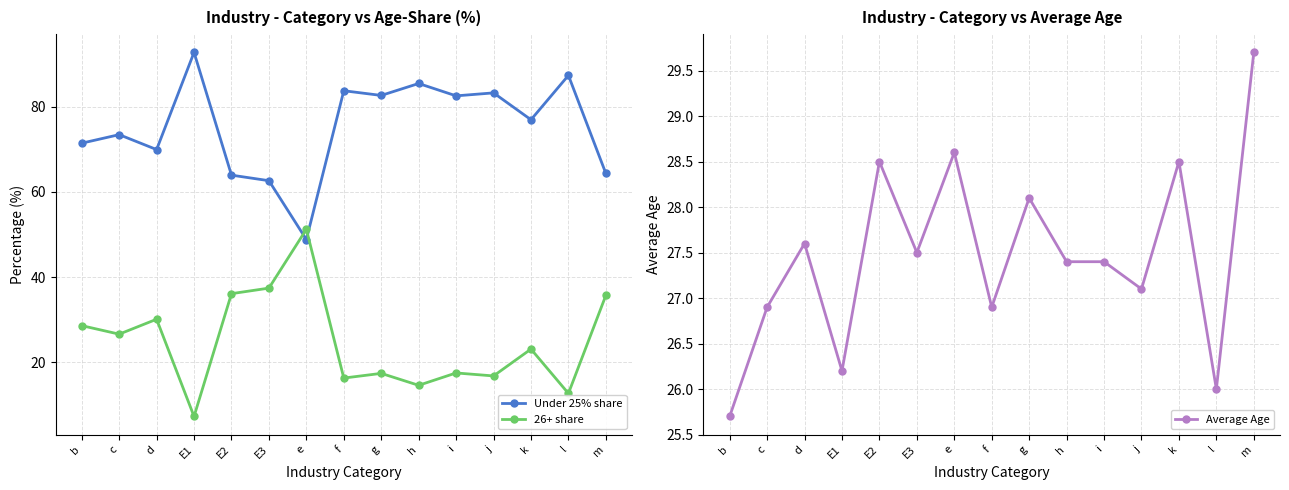

The value of 26+ share at m is 64.2. True or false?

False